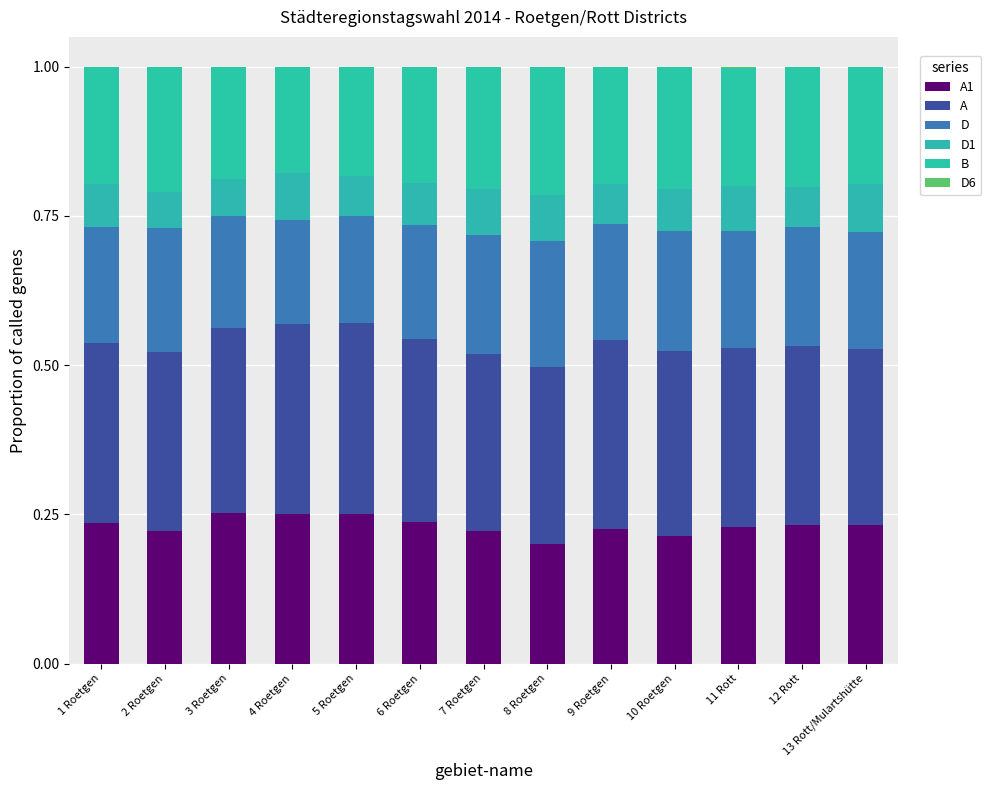

What is the total value across all series at 11 Rott?

1.0